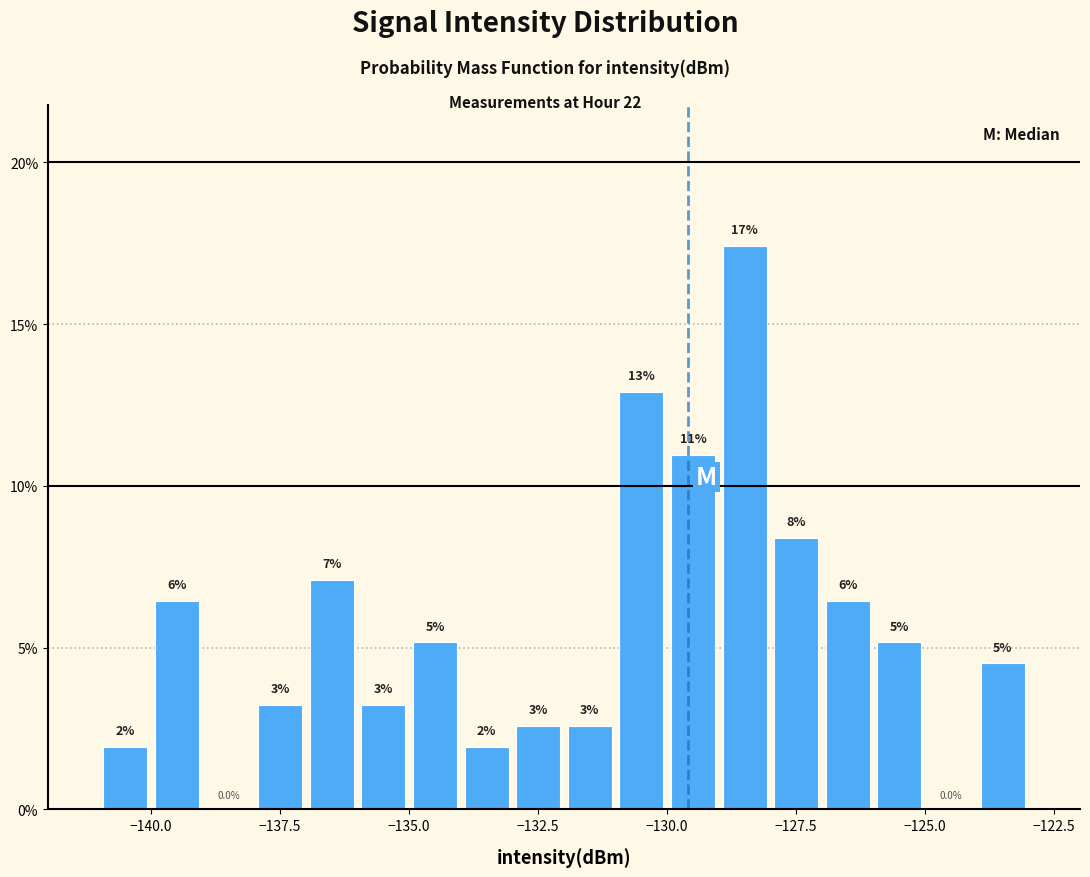

Around what value on the x-axis is the tallest bar? Give the approximate position of its centre, as read against the axis.

-128.5